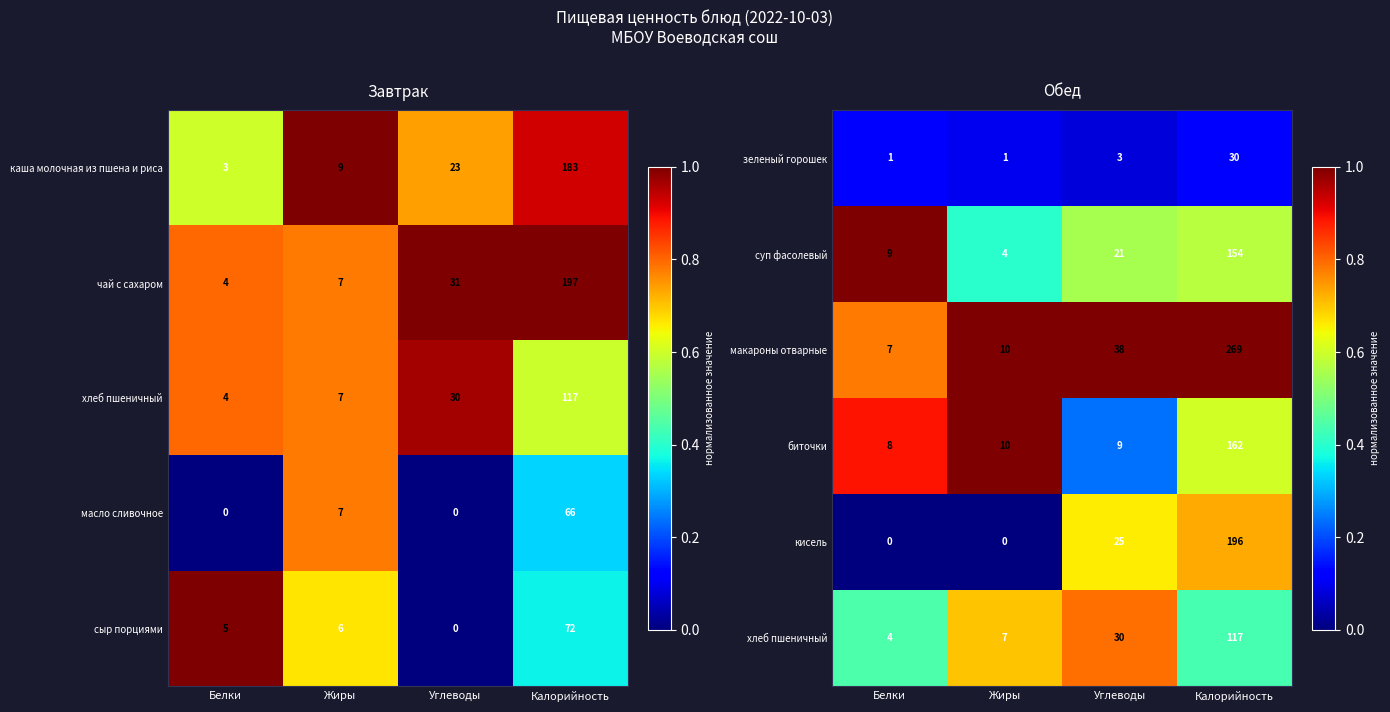

How many кисель values are between 0 and 196?

4